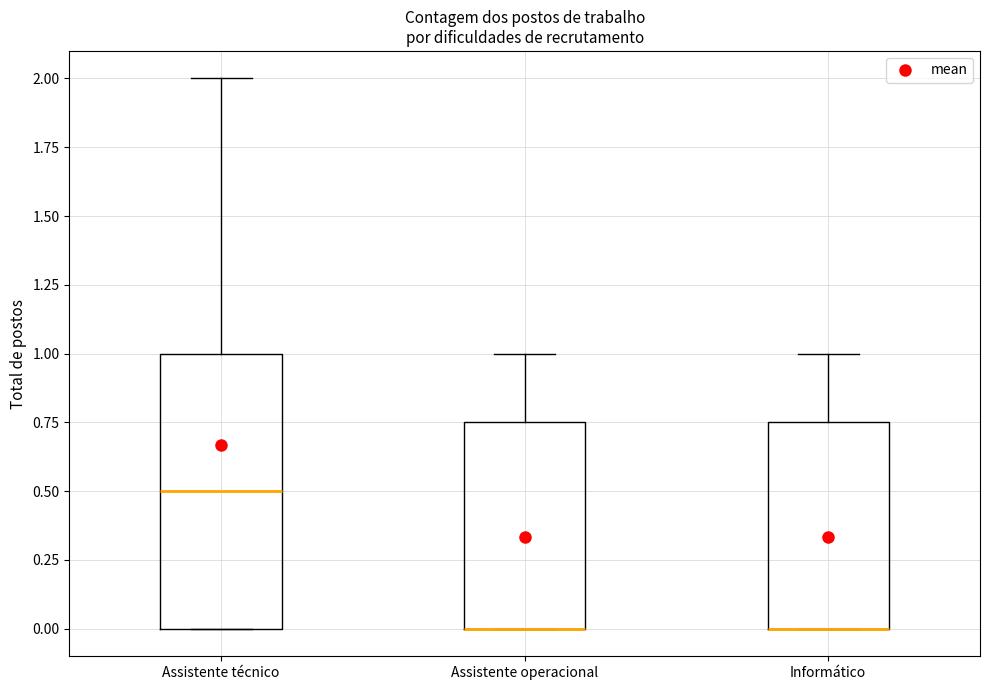

Reading left to right, read every box against the y-axis: the position of its median line, the range the box covers, and the ends of its whiskers. The values are not printed on the chart, so give them approximately, as read against the axis.

Assistente técnico: median 0.50, box 0.00 to 1.00, whiskers 0.00 to 2.00
Assistente operacional: median 0.00 (drawn on the box's lower edge), box 0.00 to 0.75, whiskers 0.00 to 1.00
Informático: median 0.00 (drawn on the box's lower edge), box 0.00 to 0.75, whiskers 0.00 to 1.00